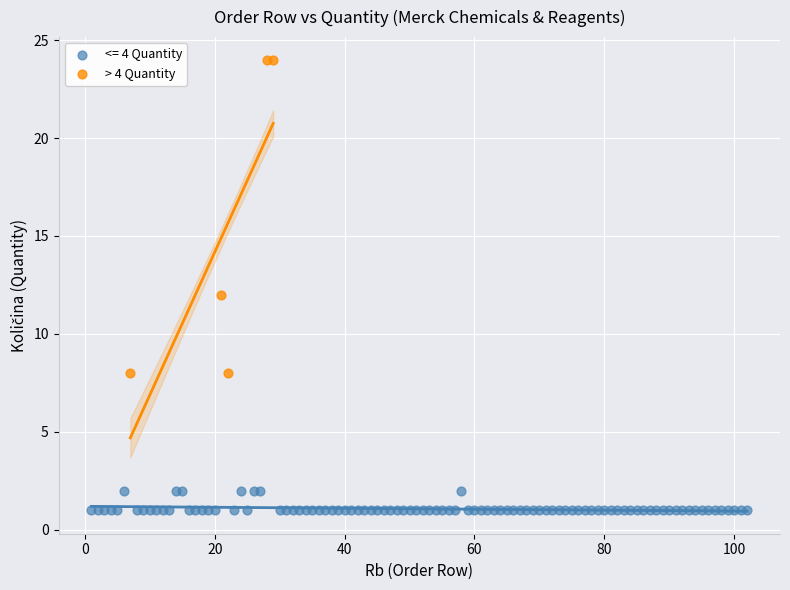

Which series contains the highest Y value?

> 4 Quantity